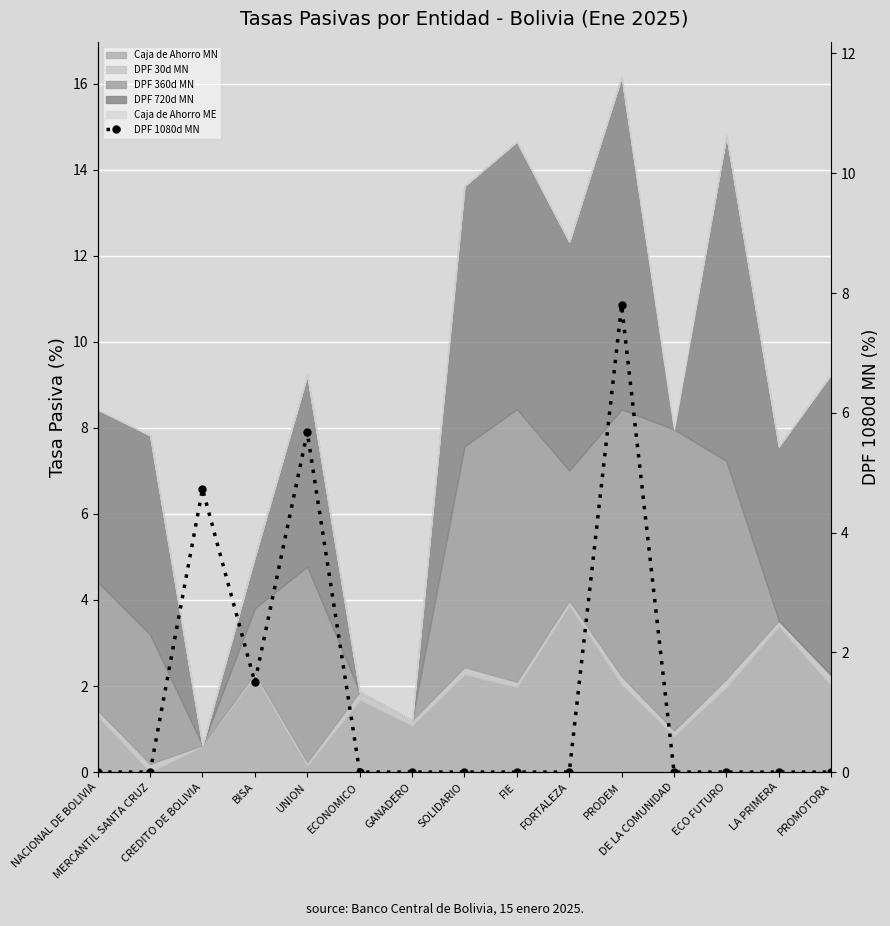

How many interior local peaks (higher than both neighbors) does the data have?

3